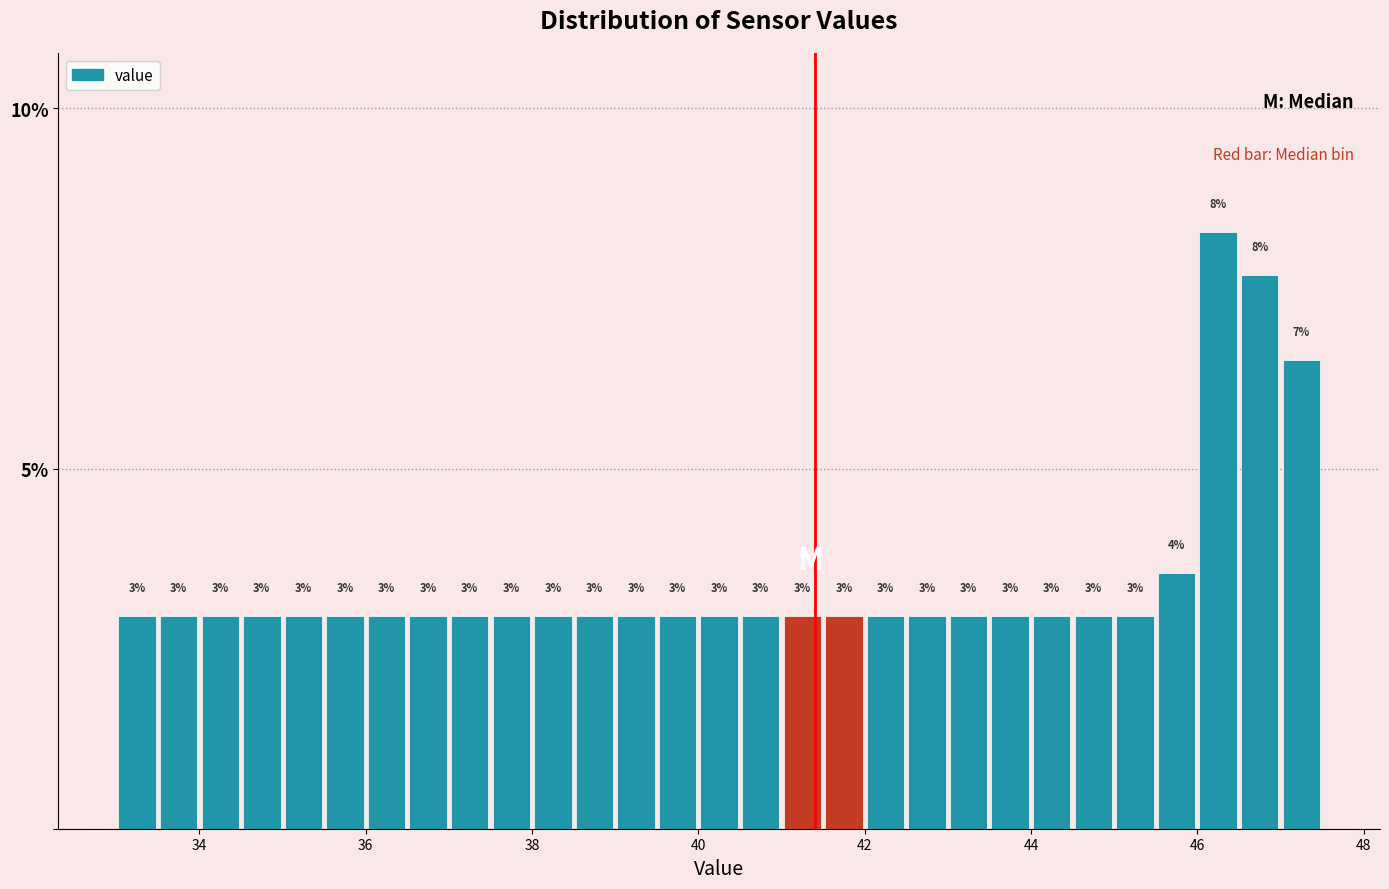

Read against the x-axis, roughly where is the centre of the tallest bar?

46.2